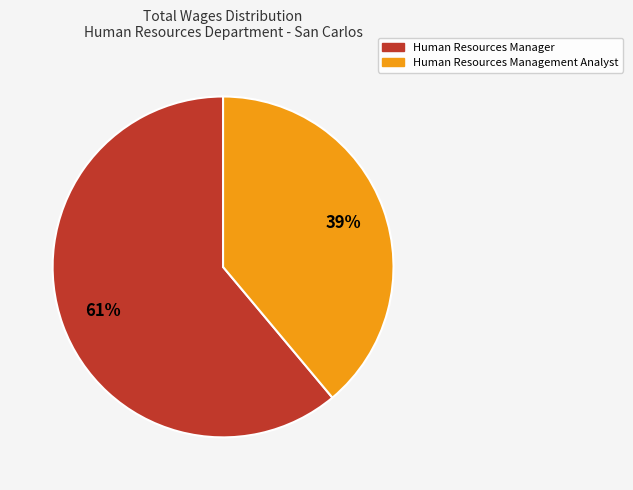

Count the number of slices in the pie.

2